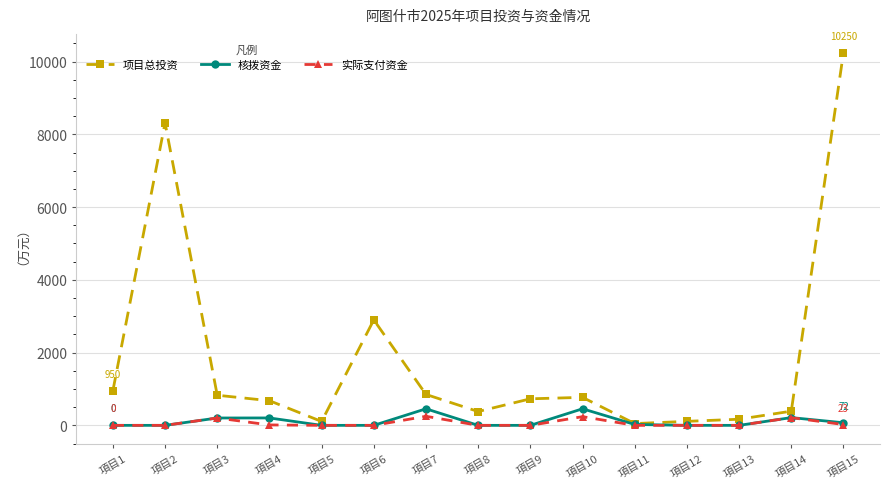

Which label corresponds to the largest value in the chart?

項目15